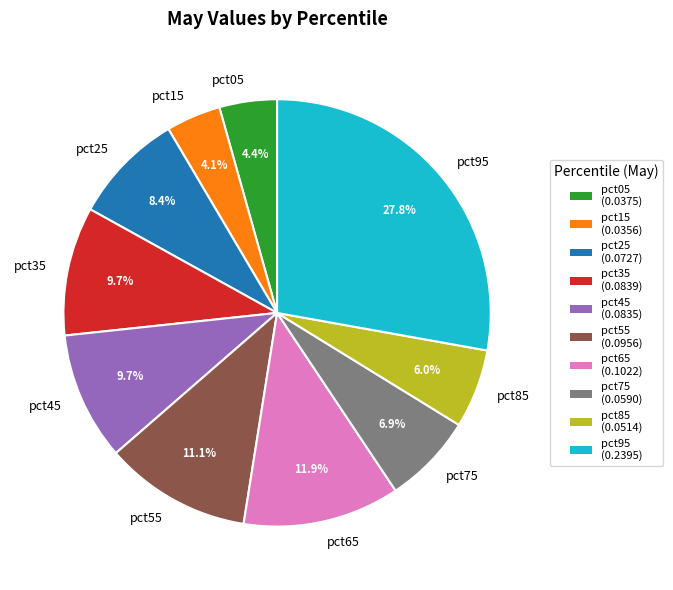

Which category has the biggest portion of the pie?

pct95